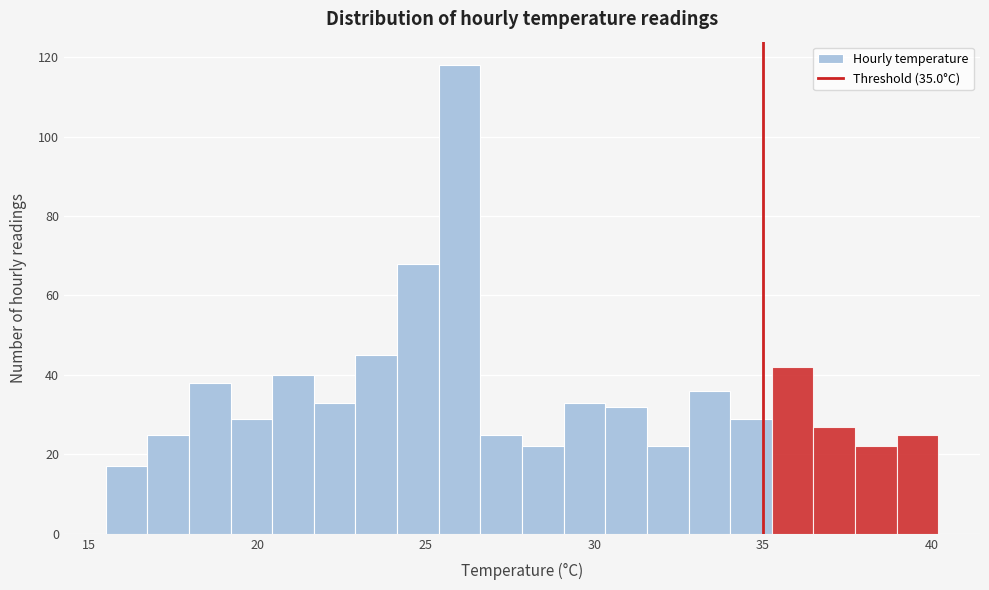

Around what value on the x-axis is the tallest bar? Give the approximate position of its centre, as read against the axis.

26.0